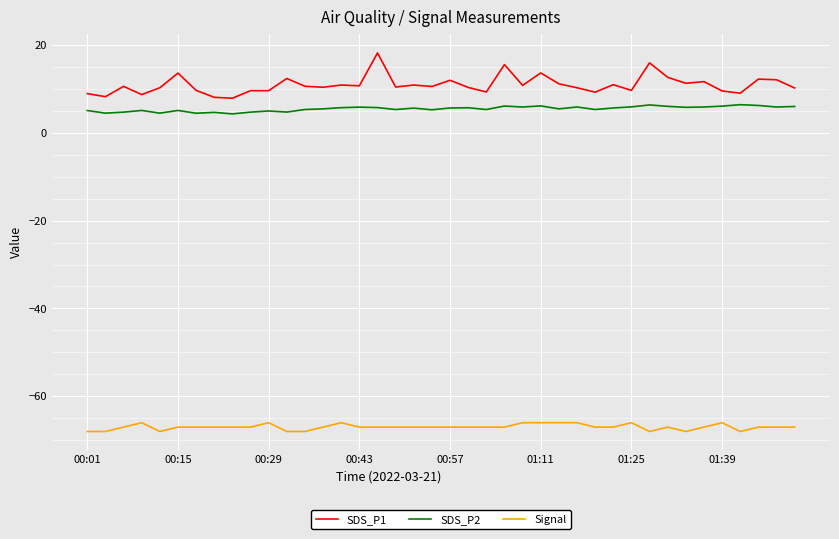

Rank the series by their maximum value, from highest to lowest.

SDS_P1, SDS_P2, Signal